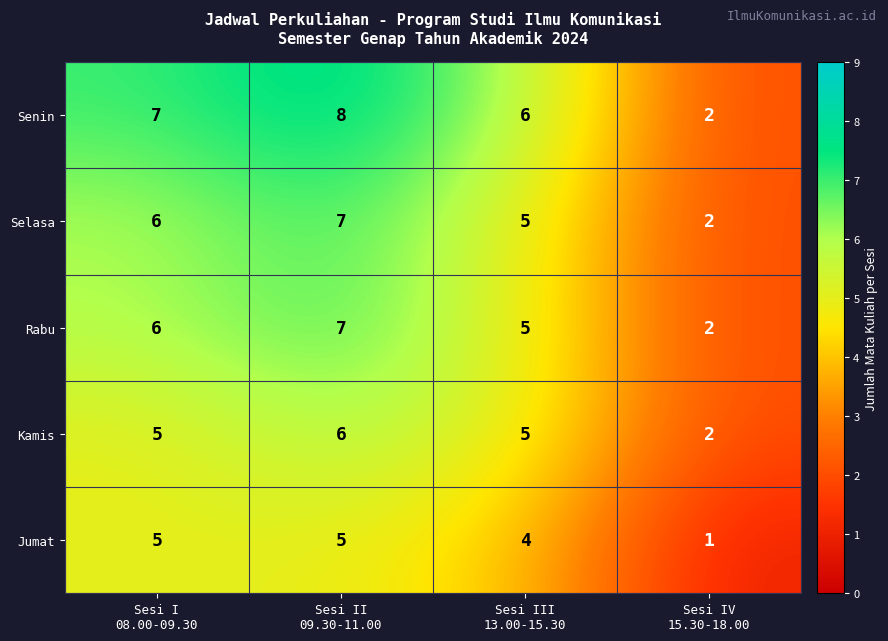

At how many categories does at least one series exceed 5?

3